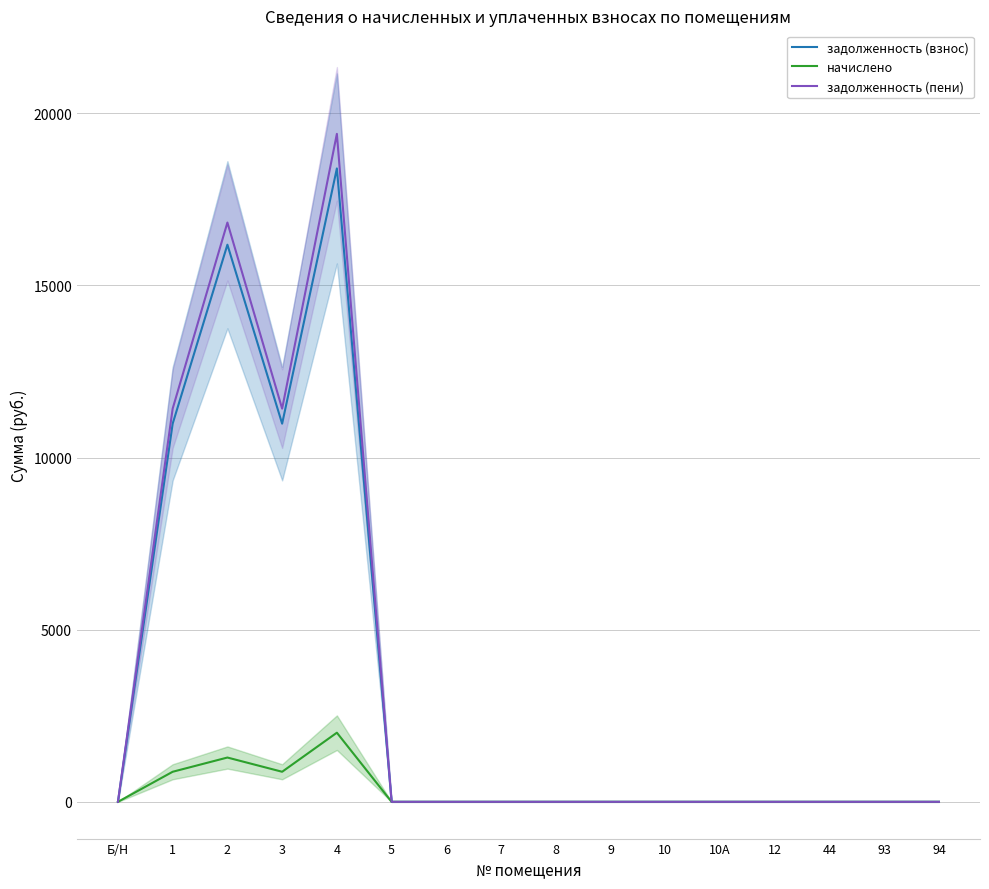

The value of задолженность (пени) at Б/Н is -8090.5. True or false?

False